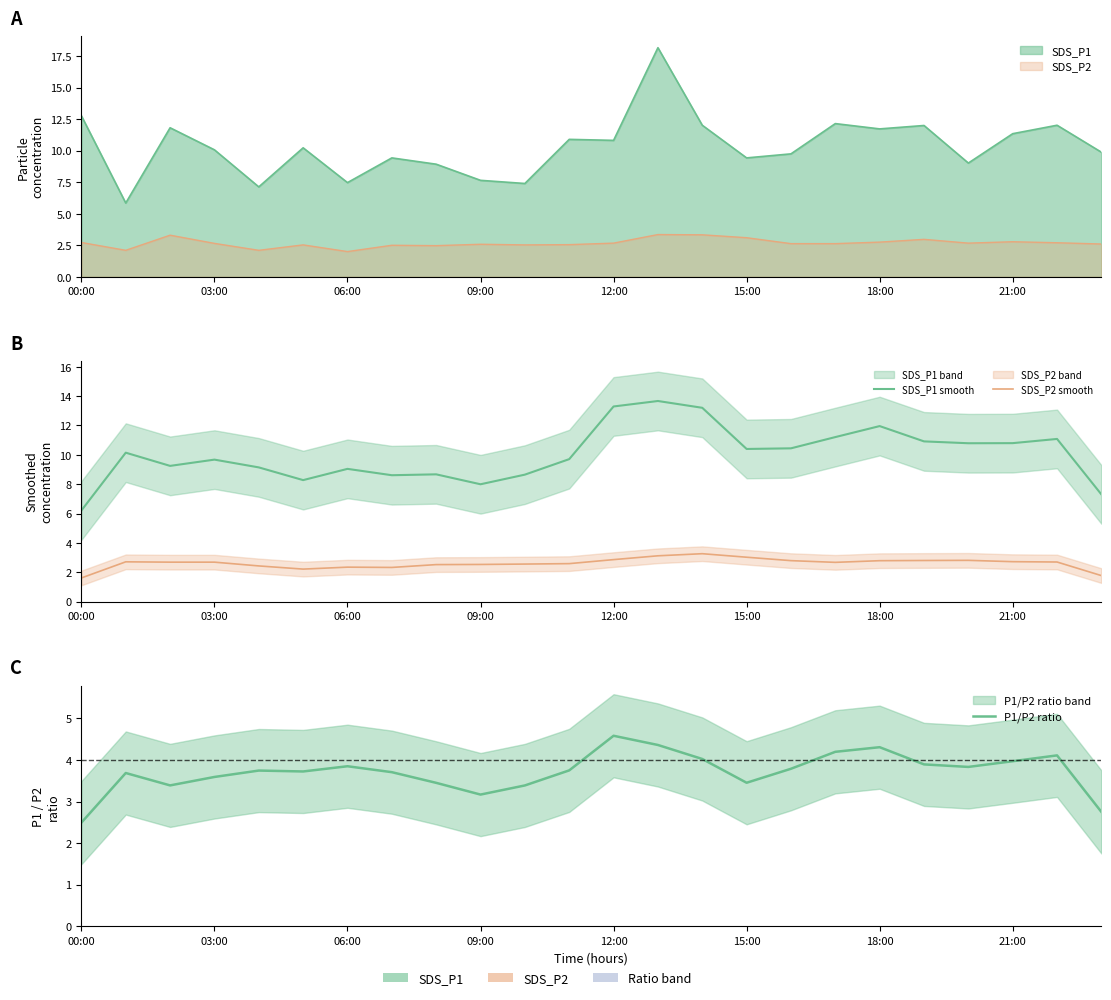

At how many categories does at least one series exceed 6?

24